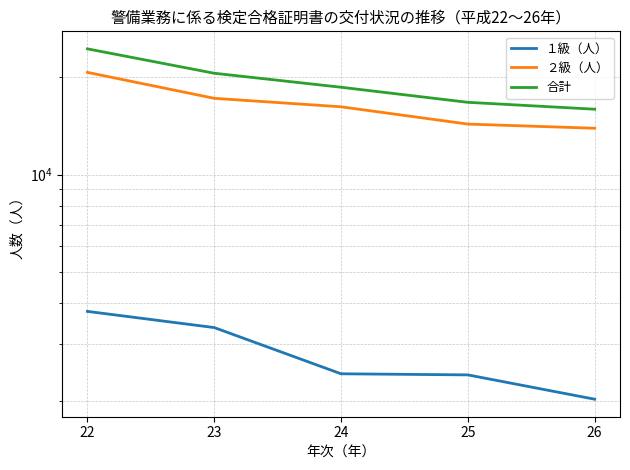

Between 23 and 24, which series saw the biggest shift?

合計